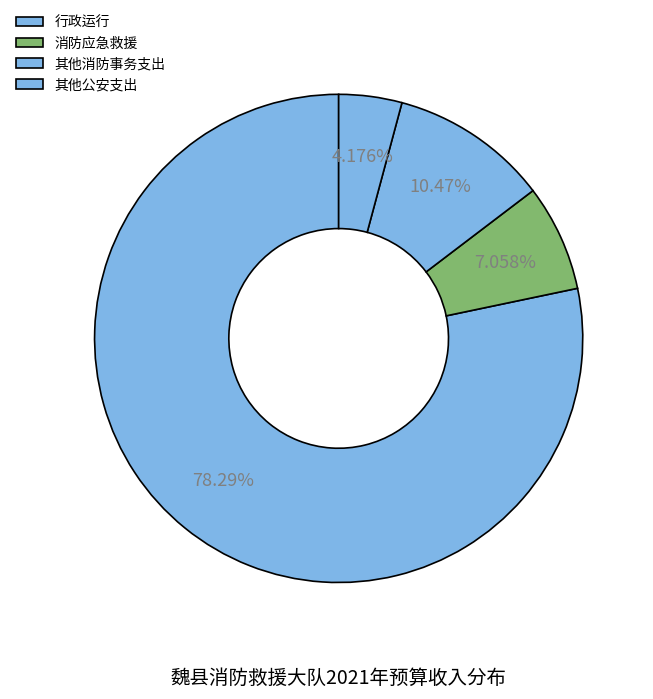

Between 行政运行 and 其他公安支出, which is larger?

行政运行